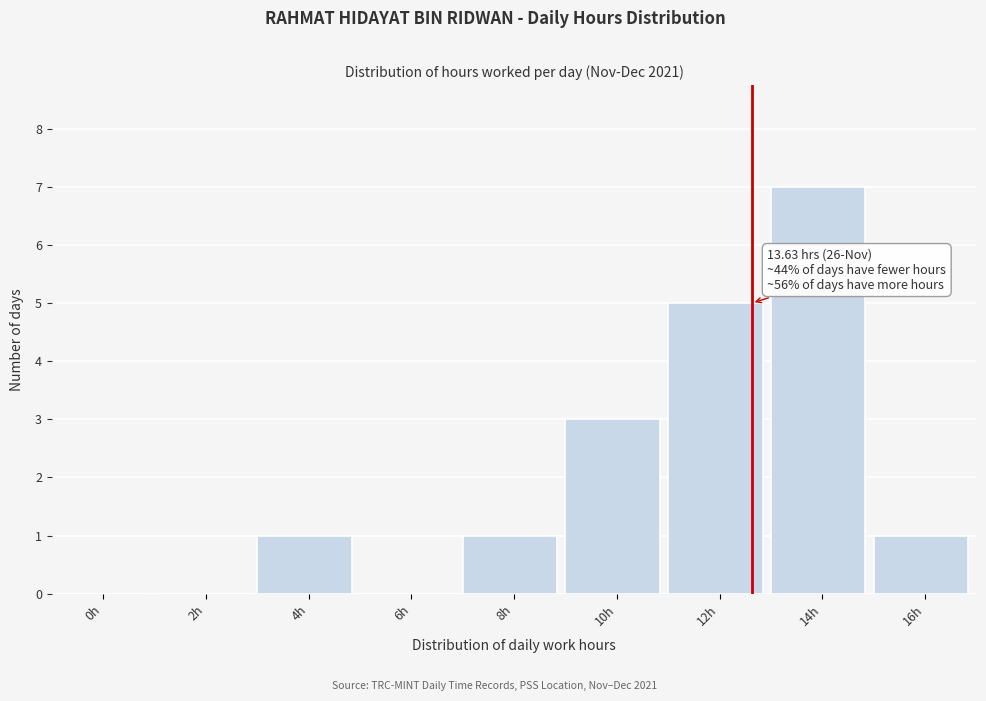

Reading right to left, what are all the values shown in this chart?

16h=1	14h=7	12h=5	10h=3	8h=1	6h=0	4h=1	2h=0	0h=0